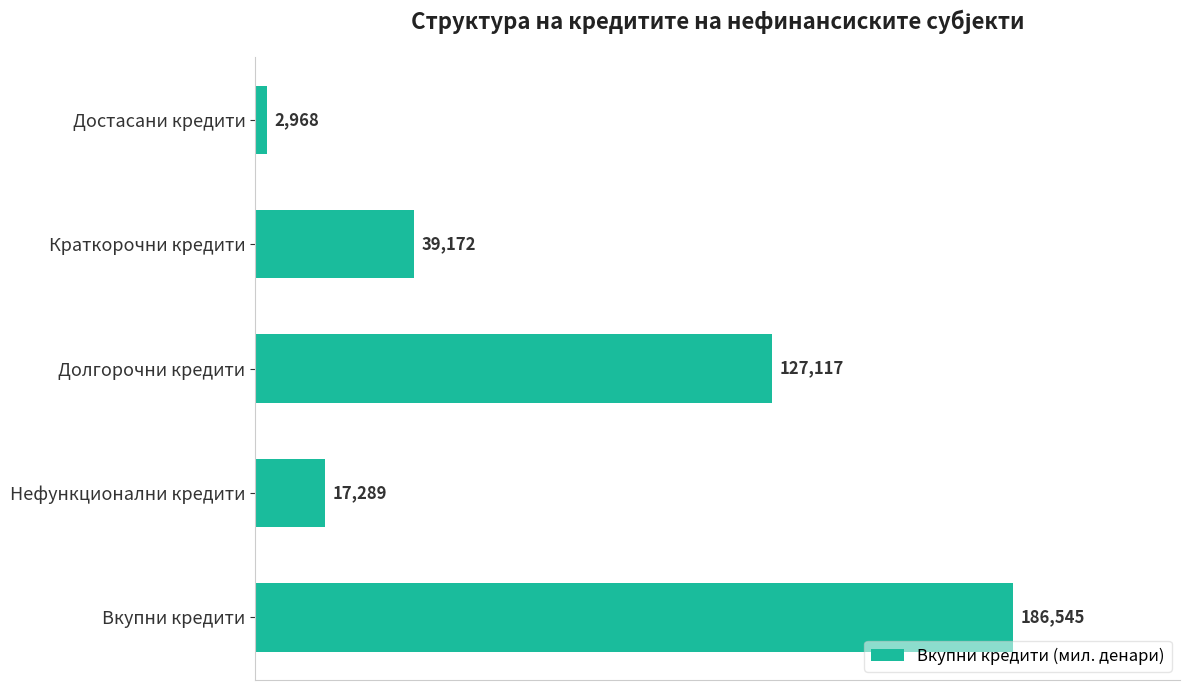

True or false: the data shows 39171.8 at Краткорочни кредити.

True